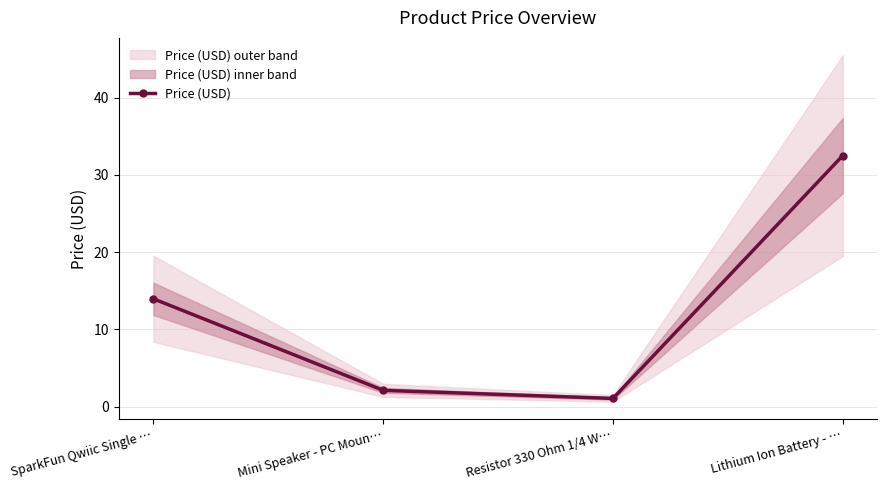

What is the label of the 2nd point from the right?

Resistor 330 Ohm 1/4 W…